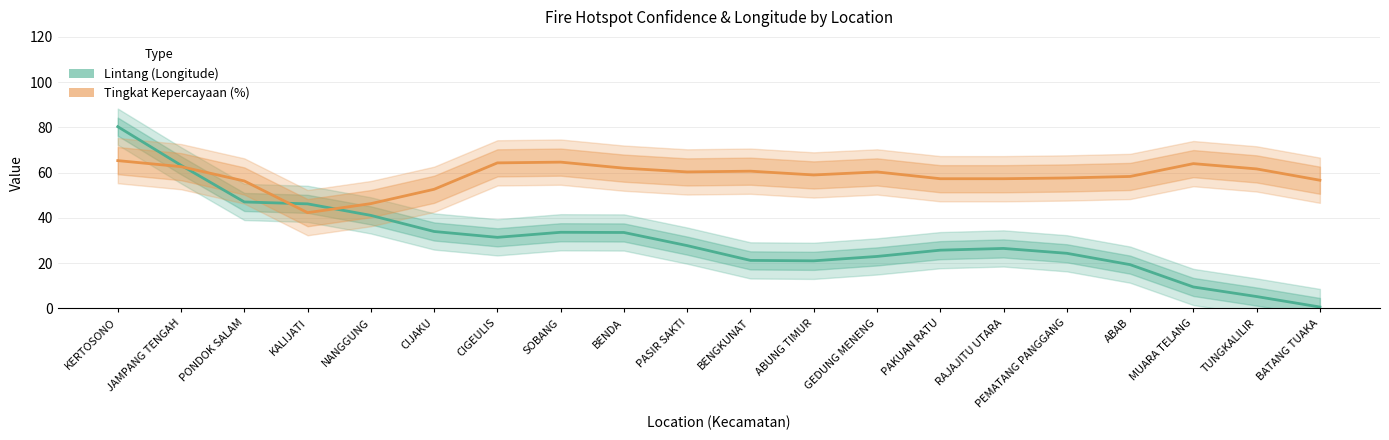

What is the total value across all series at TUNGKALILIR?

66.9